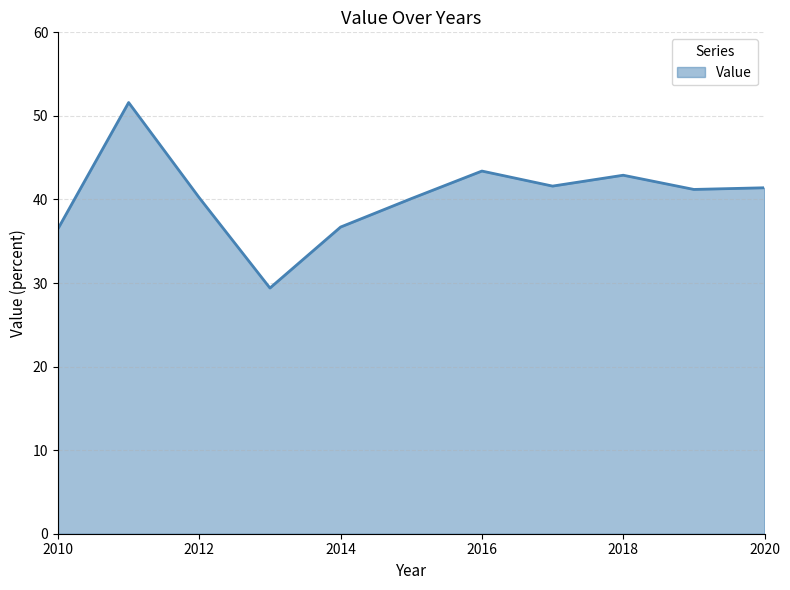

Count the number of data series in this chart.

1